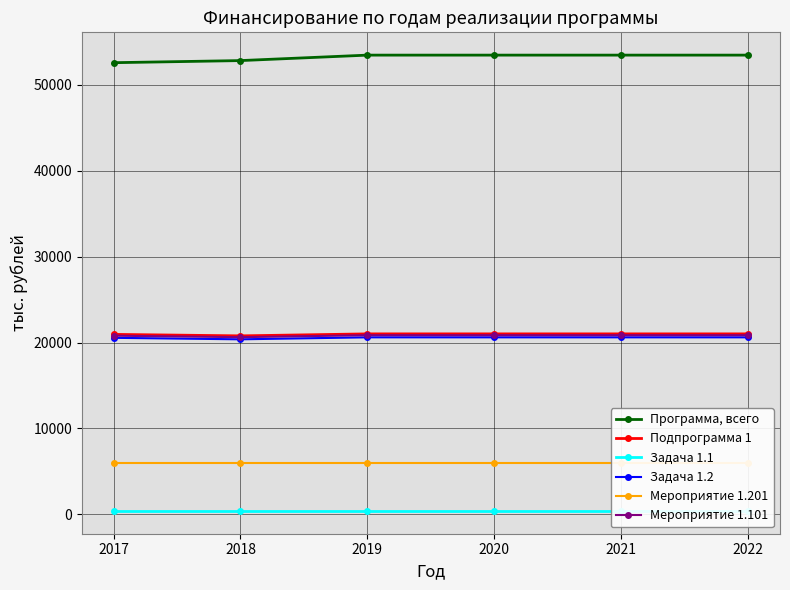

What is the difference between the maximum and second lowest values in the Мероприятие 1.101 series?

58.5